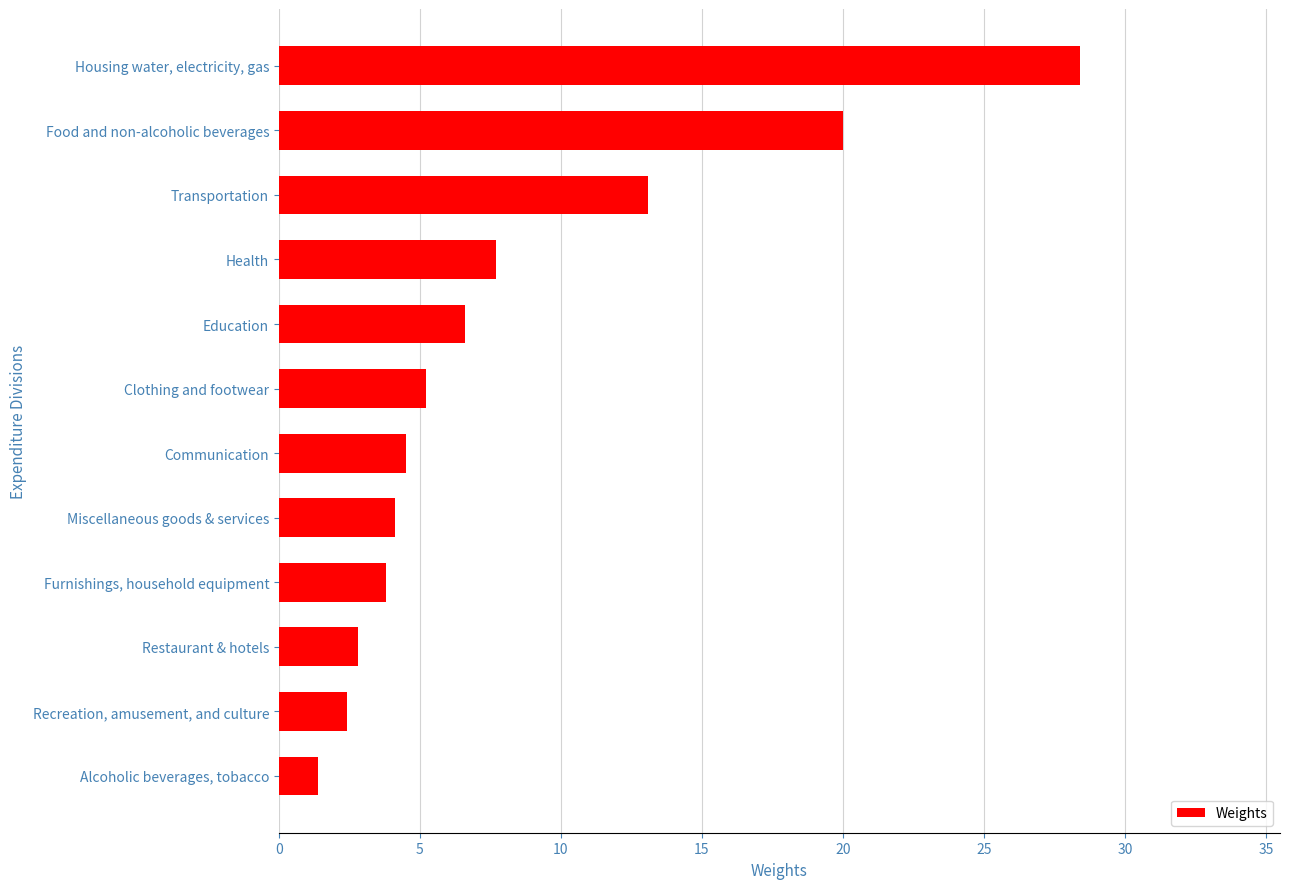

Rank the categories by value from lowest to highest.

Alcoholic beverages, tobacco, Recreation, amusement, and culture, Restaurant & hotels, Furnishings, household equipment, Miscellaneous goods & services, Communication, Clothing and footwear, Education, Health, Transportation, Food and non-alcoholic beverages, Housing water, electricity, gas